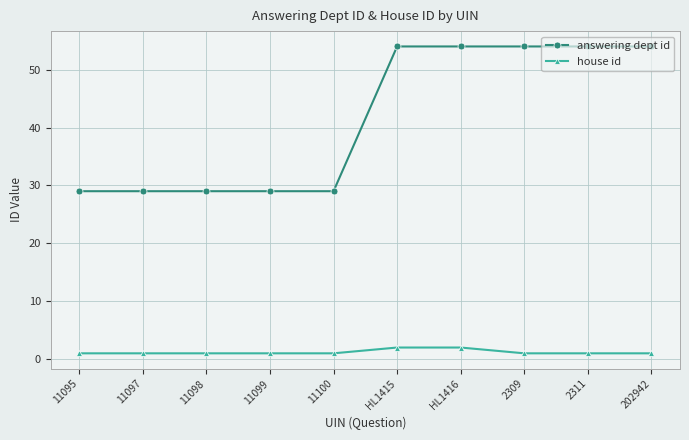

What is the highest value of the answering dept id series?

54